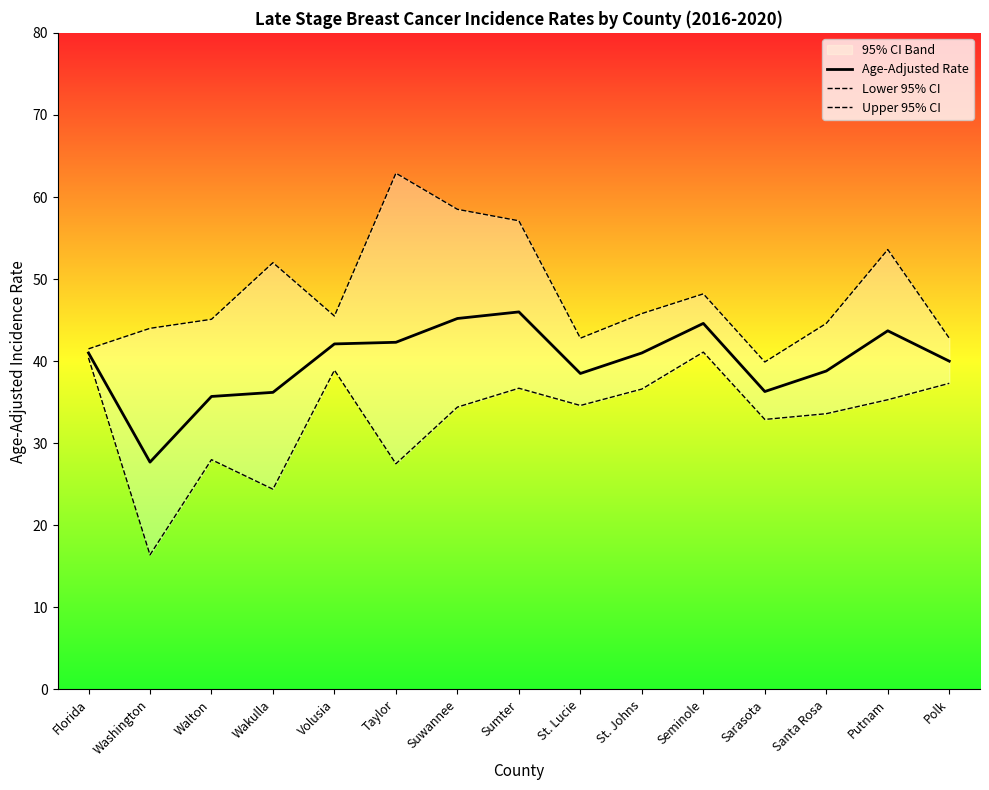

At which label does Age-Adjusted Rate reach its peak?

Sumter